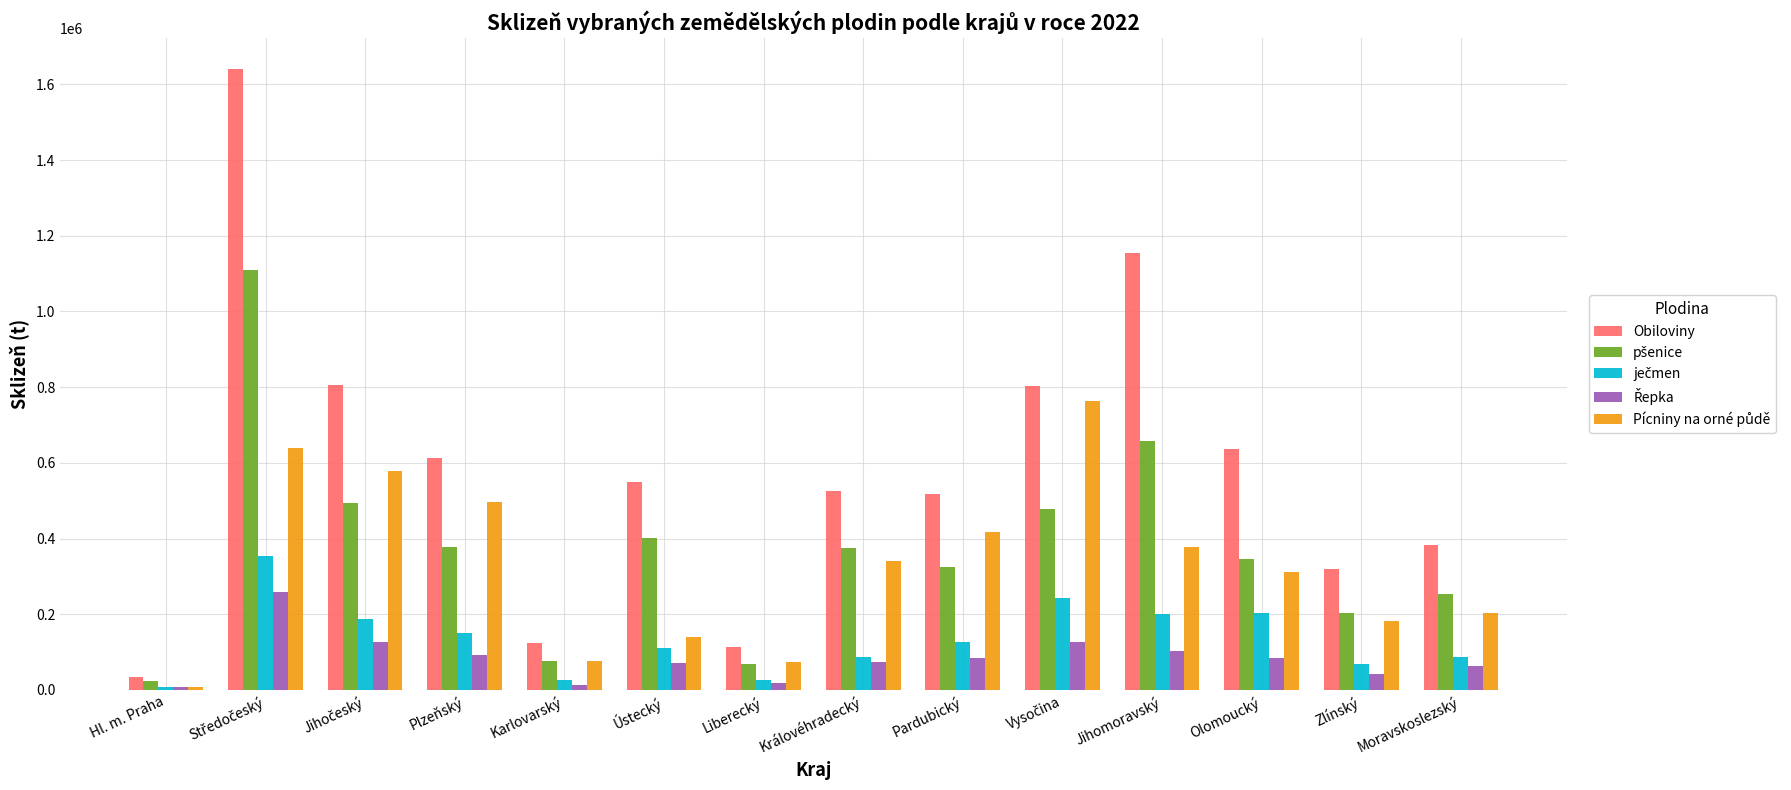

At which label does Obiloviny reach its minimum?

Hl. m. Praha